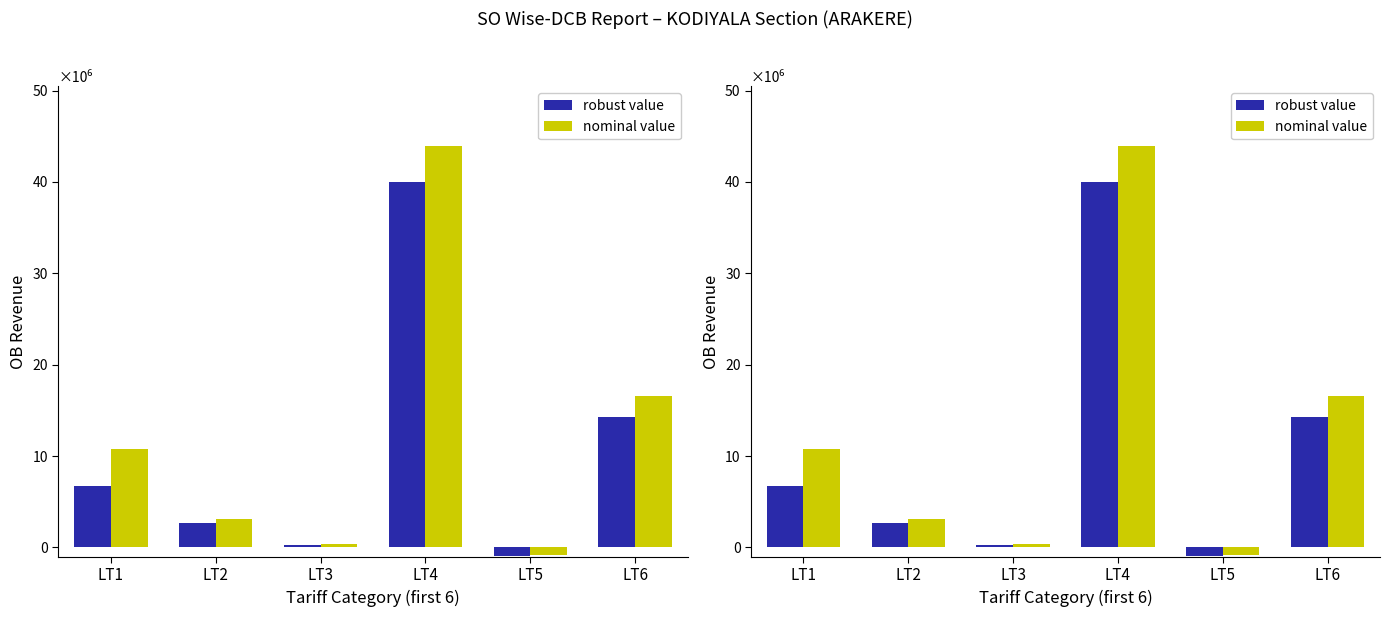

Which series has the largest total across all categories?

nominal value